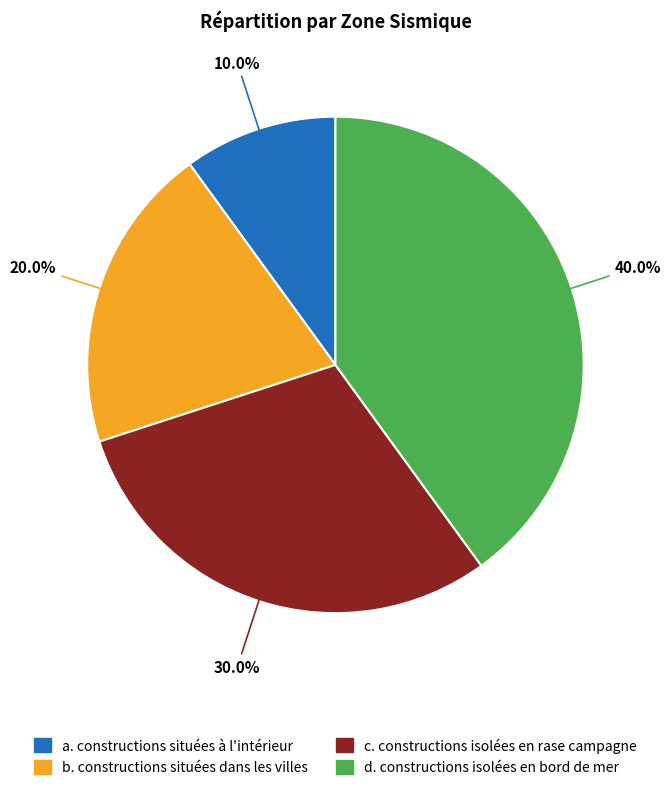

What is the largest slice in the pie chart?

d. constructions isolées en bord de mer